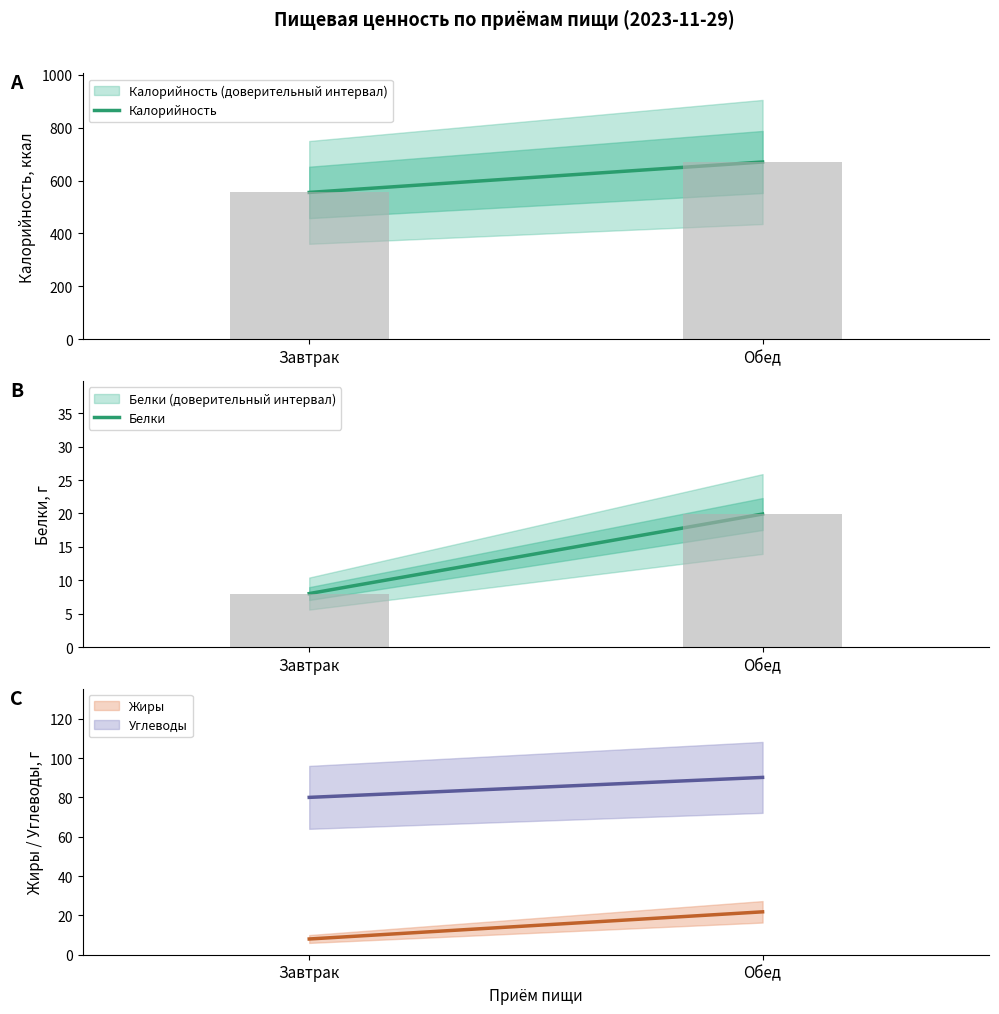

At how many categories does at least one series exceed 471?

2